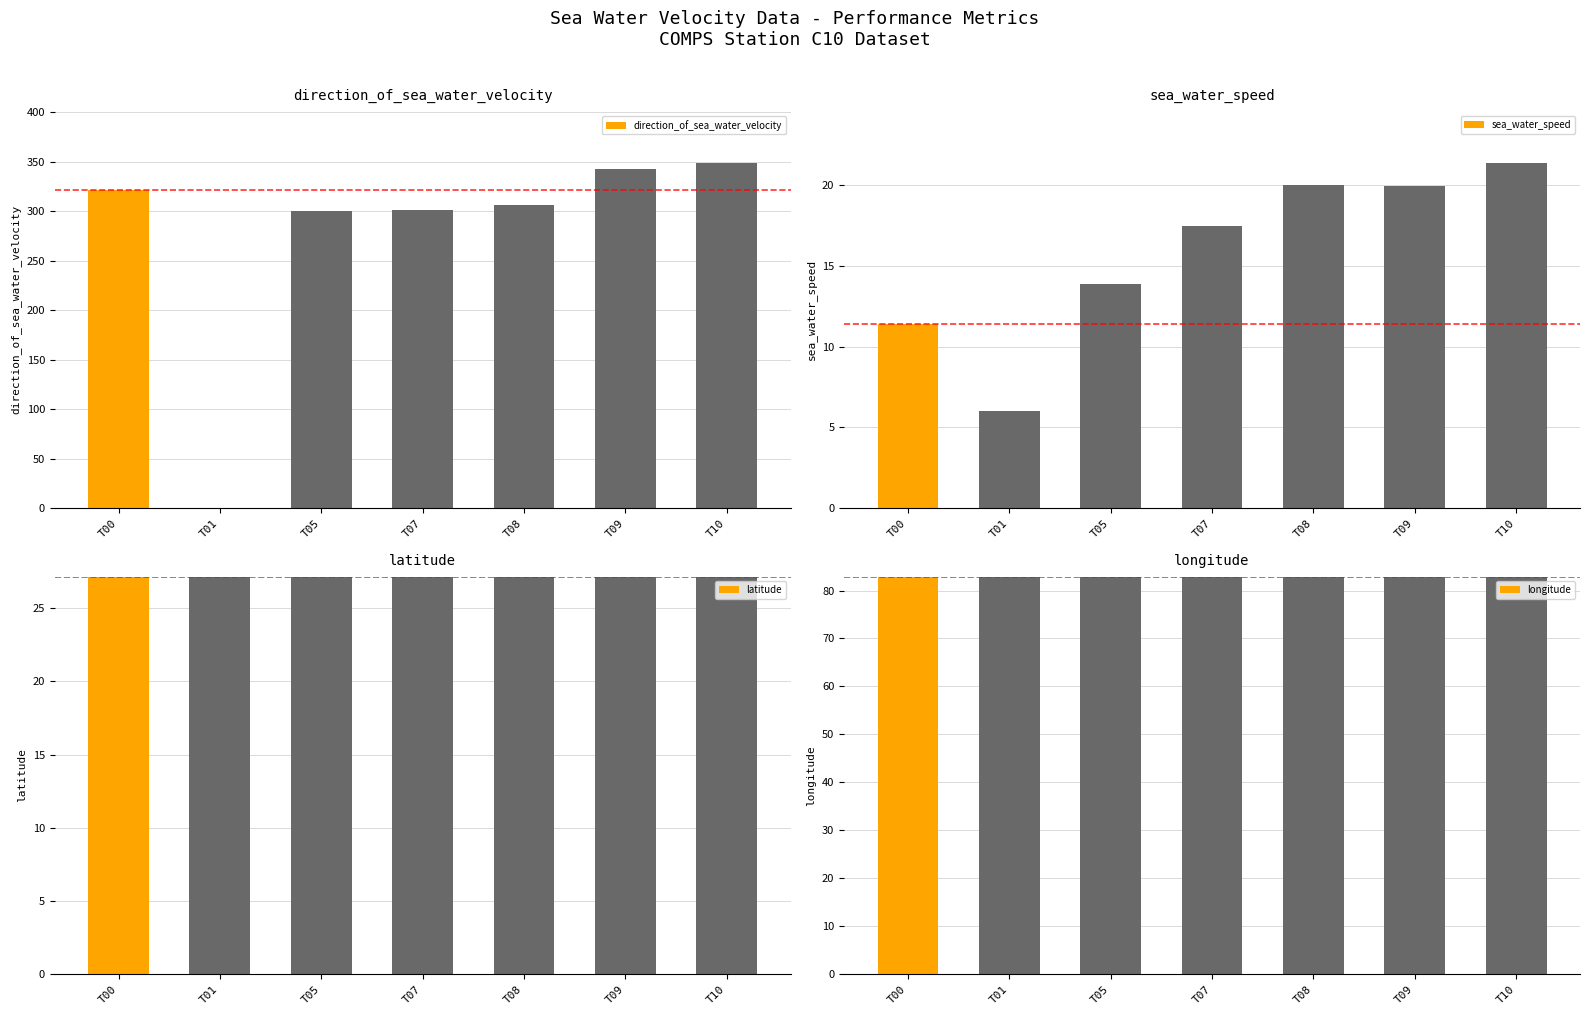

What is the spread (max minus min) of values at T09?

322.6